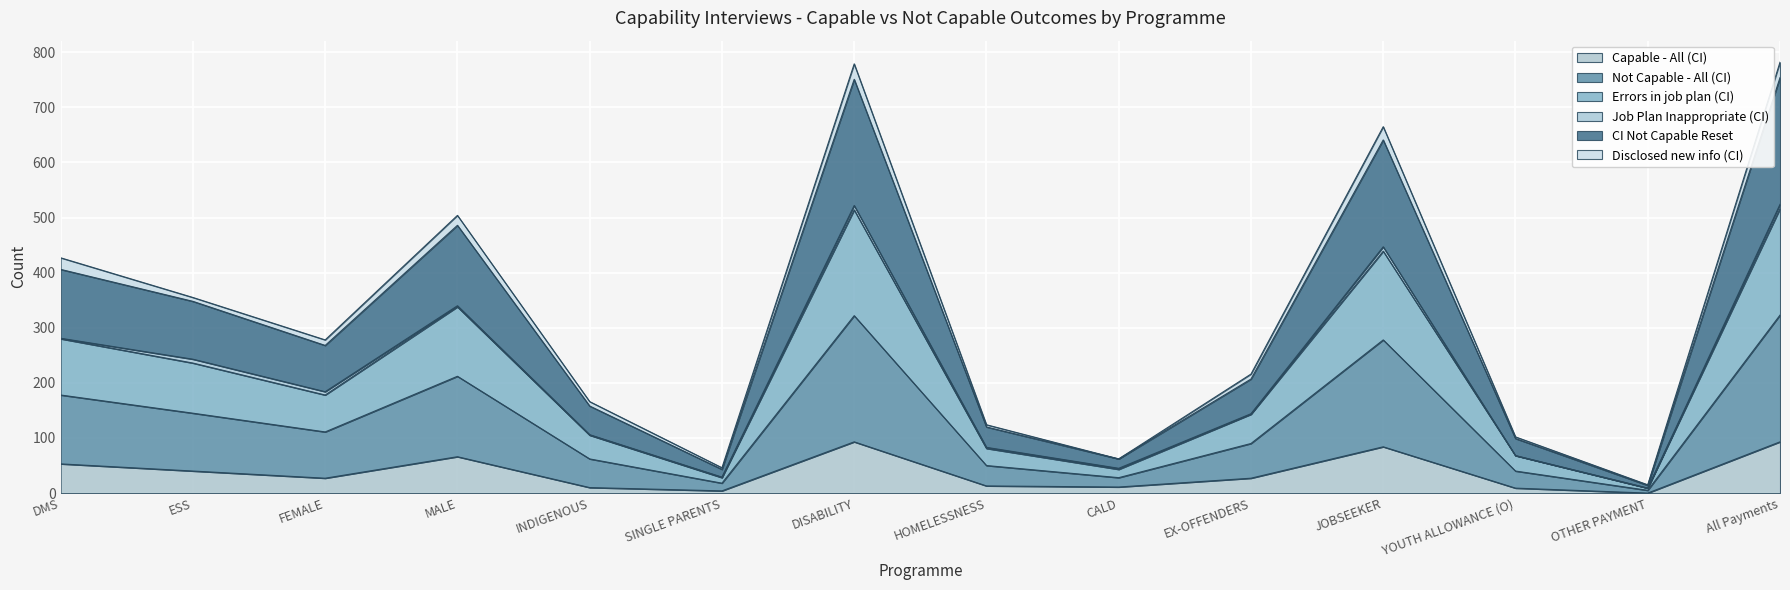

What is the label of the 8th point from the right?

DISABILITY